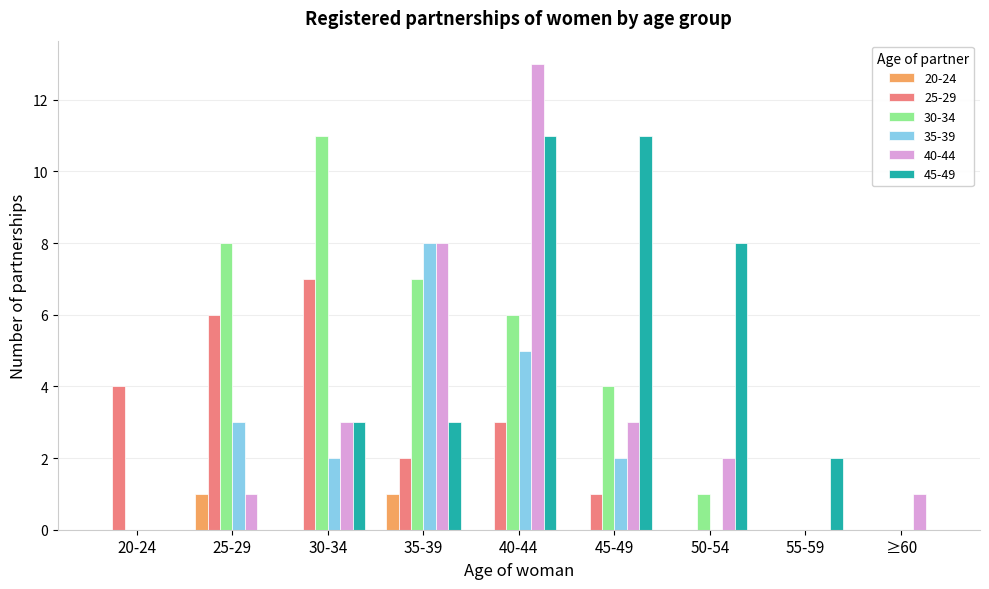

True or false: 40-44 has a value of 0 at 55-59.

True